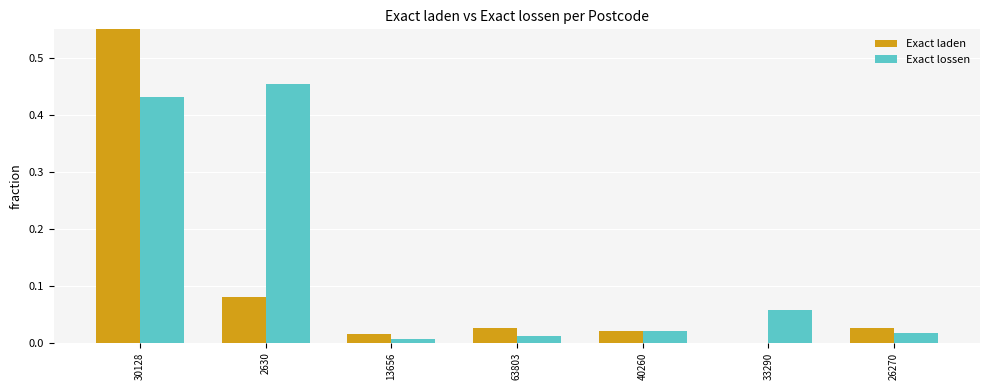

What is the label of the 4th bar from the right?

63803